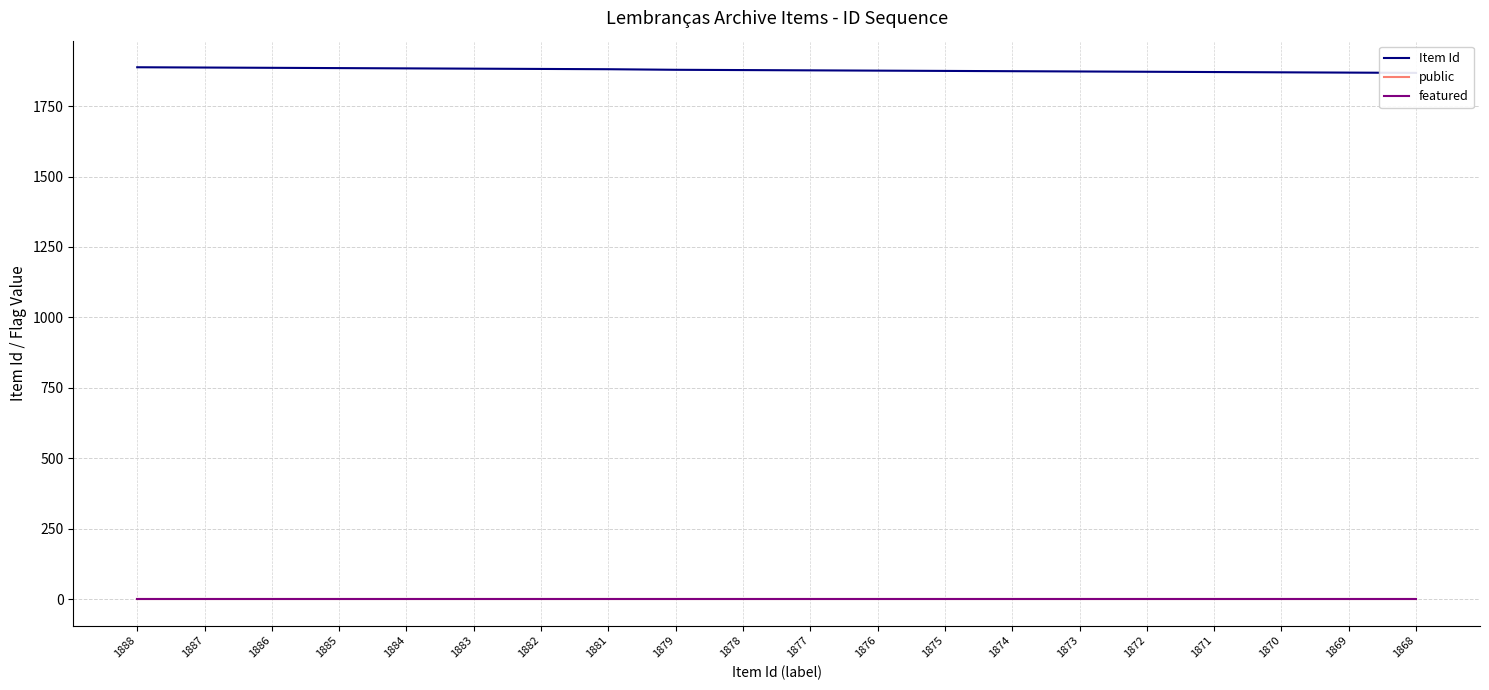

Does the chart have visible grid lines?

Yes